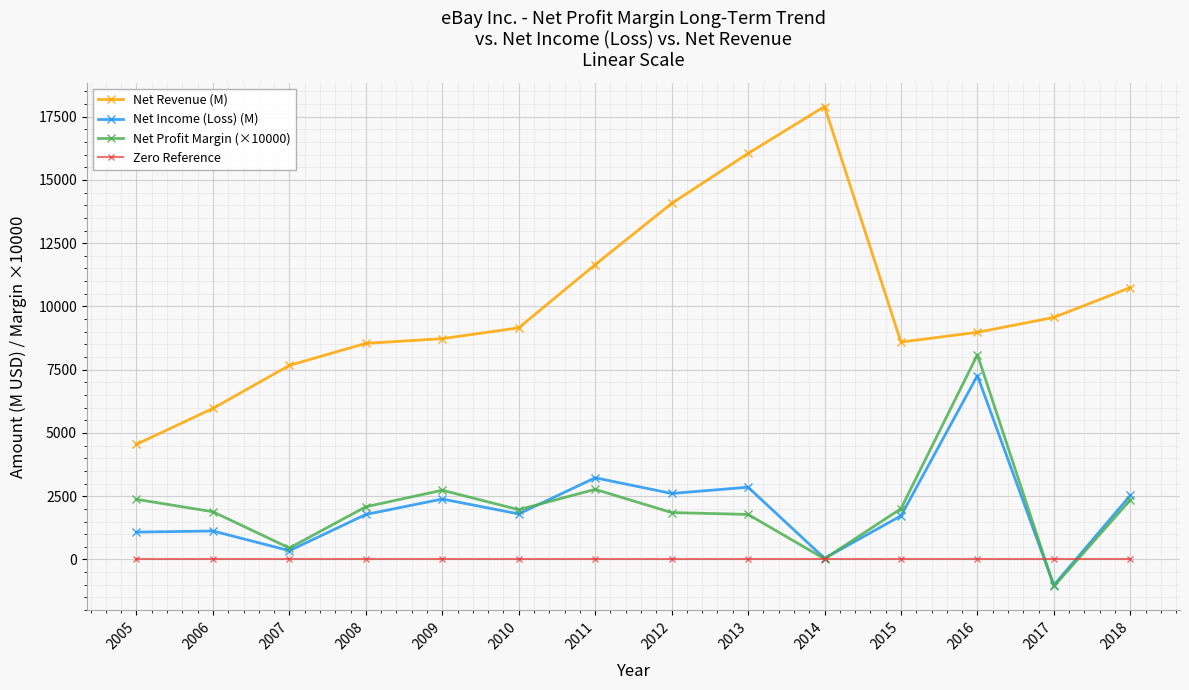

Is the value of Net Profit Margin (×10000) at 2016 greater than the value of Net Revenue (M) at 2005?

Yes